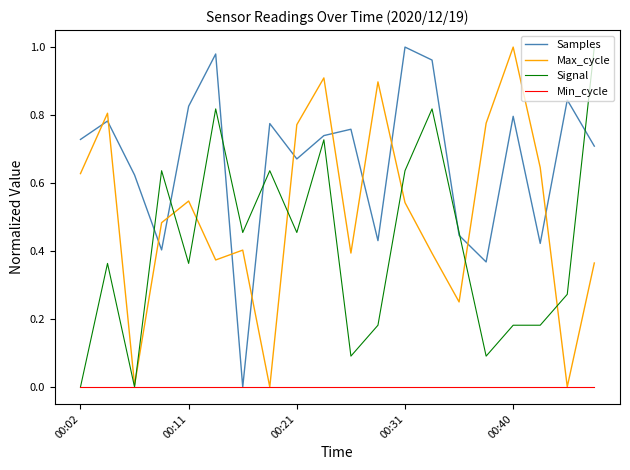

Which series has the largest total across all categories?

Samples